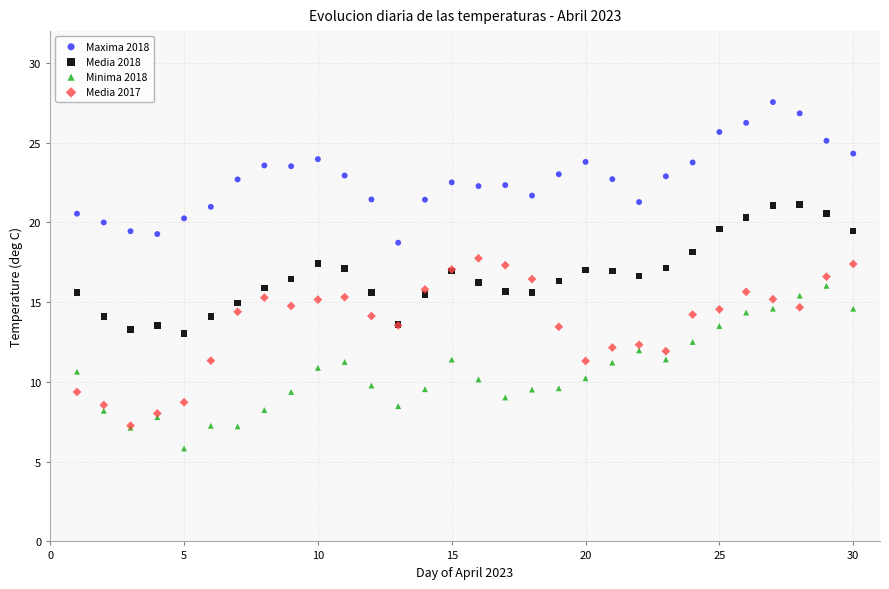

Which series has the largest Y range (max minus min)?

Media 2017